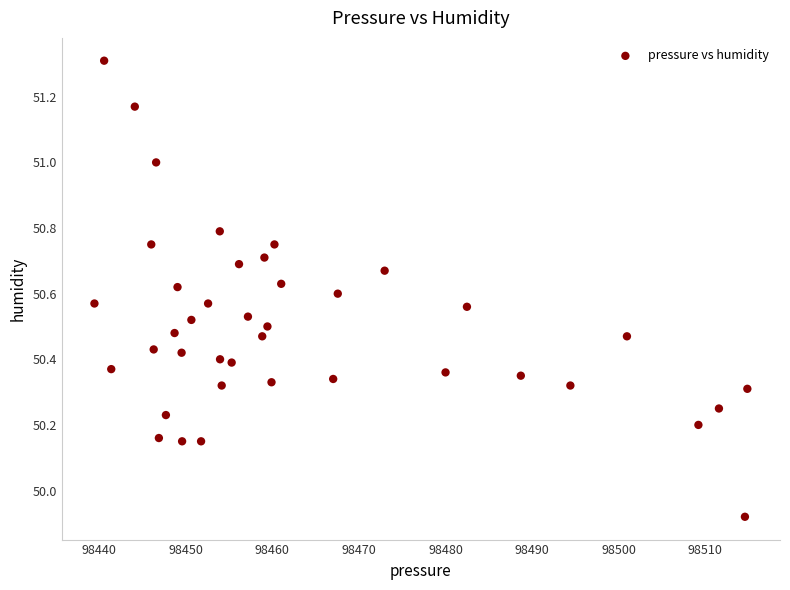

What is the range of Y values (max minus min)?

1.4